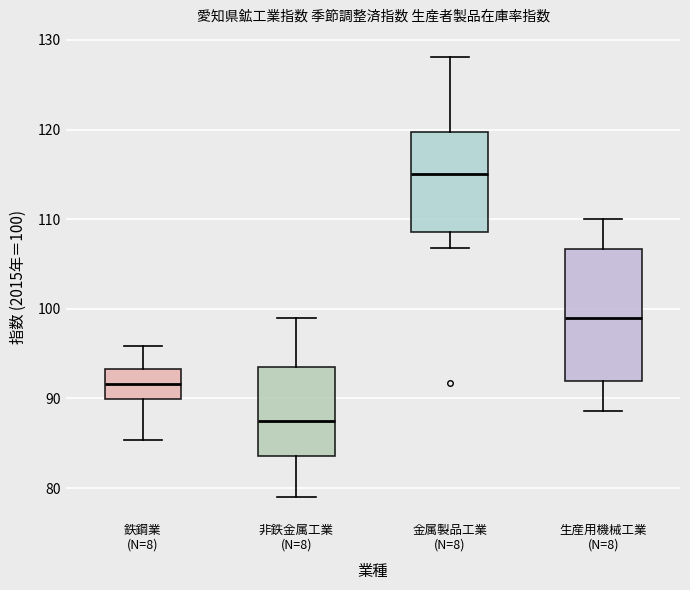

Reading left to right, read every box against the y-axis: the position of its median line, the range the box covers, and the ends of its whiskers. The values are not printed on the chart, so give them approximately, as read against the axis.

鉄鋼業 (N=8): median 92, box 90 to 93, whiskers 85 to 96
非鉄金属工業 (N=8): median 88, box 84 to 94, whiskers 79 to 99
金属製品工業 (N=8): median 115, box 109 to 120, whiskers 107 to 128
生産用機械工業 (N=8): median 99, box 92 to 107, whiskers 89 to 110